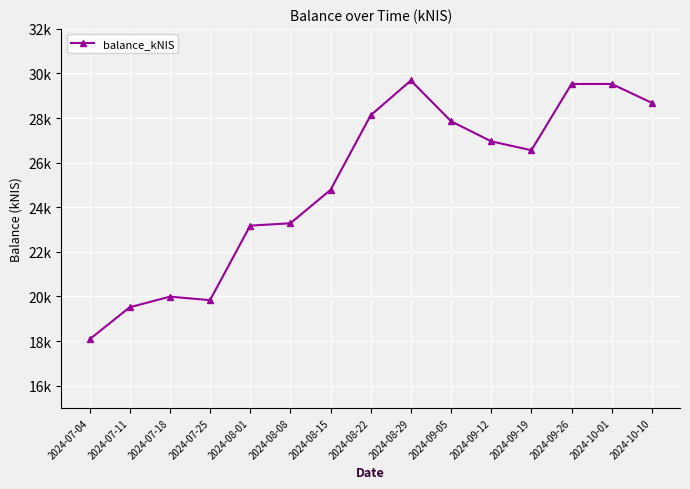

The value at 2024-08-29 is 12087.7. True or false?

False